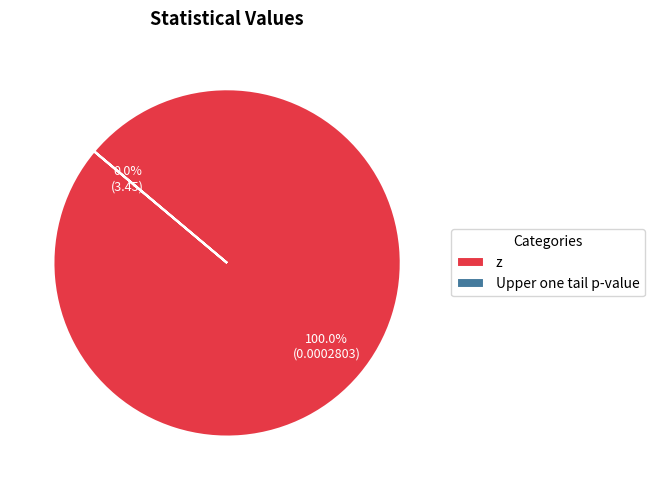

What is the total percentage of Upper one tail p-value and z?

100.0%